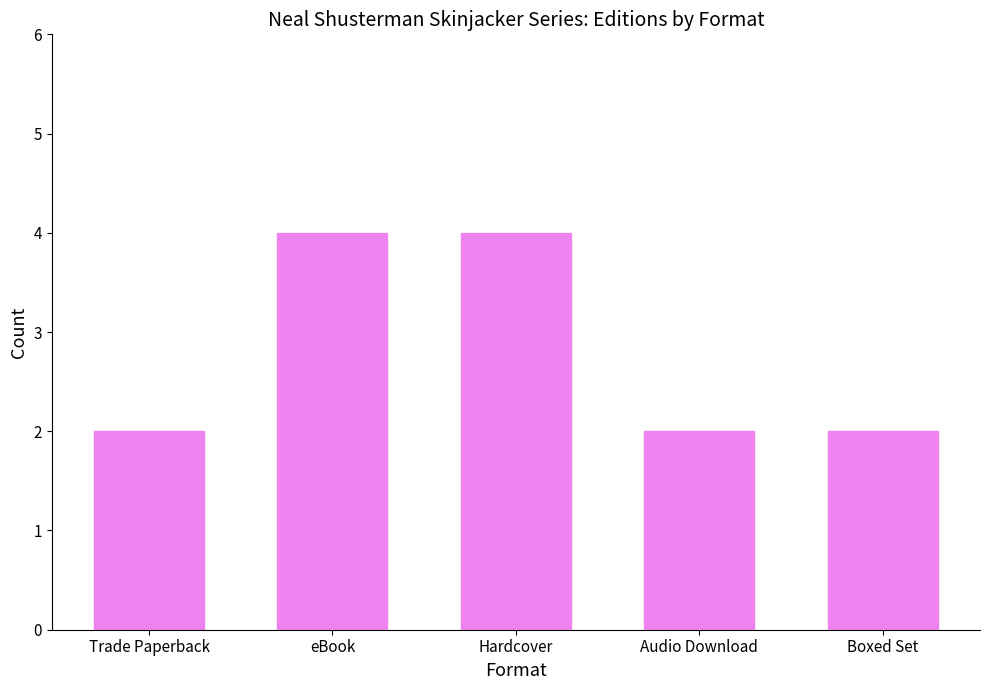

How many bars are there in total?

5